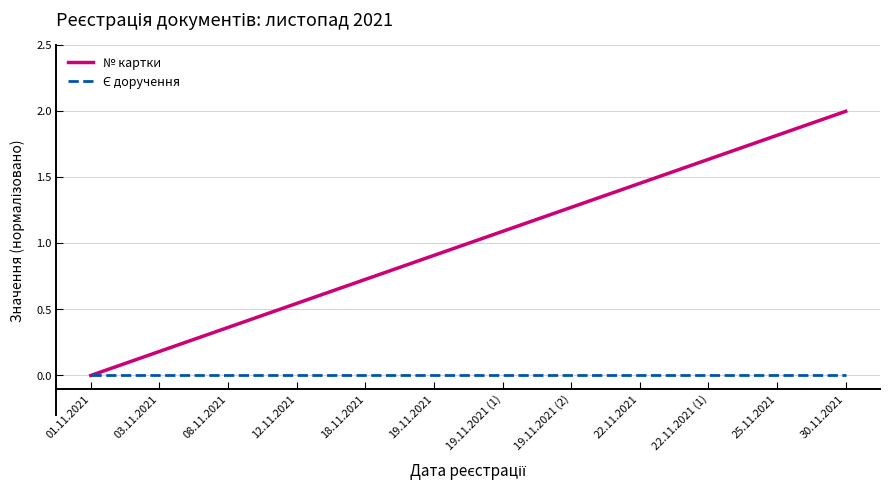

Which series has the largest range (max minus min)?

№ картки